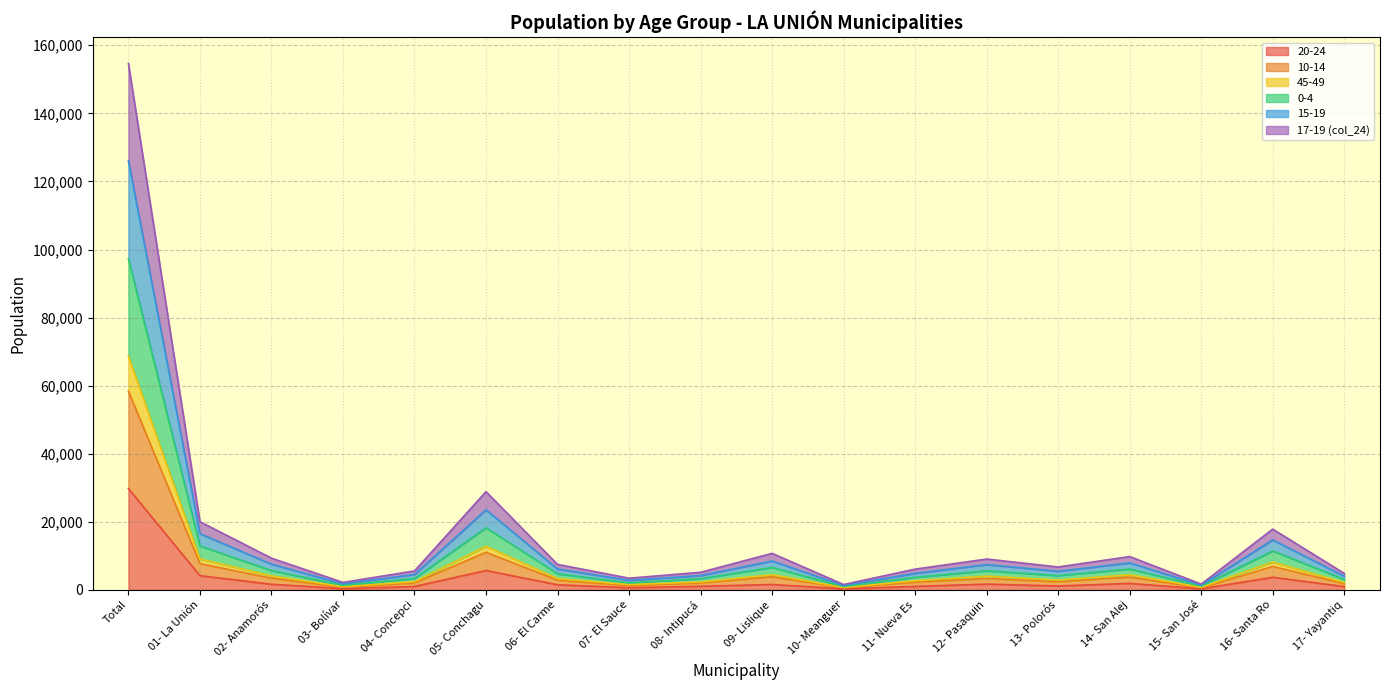

What is the label of the 12th point from the right?

06- El Carme